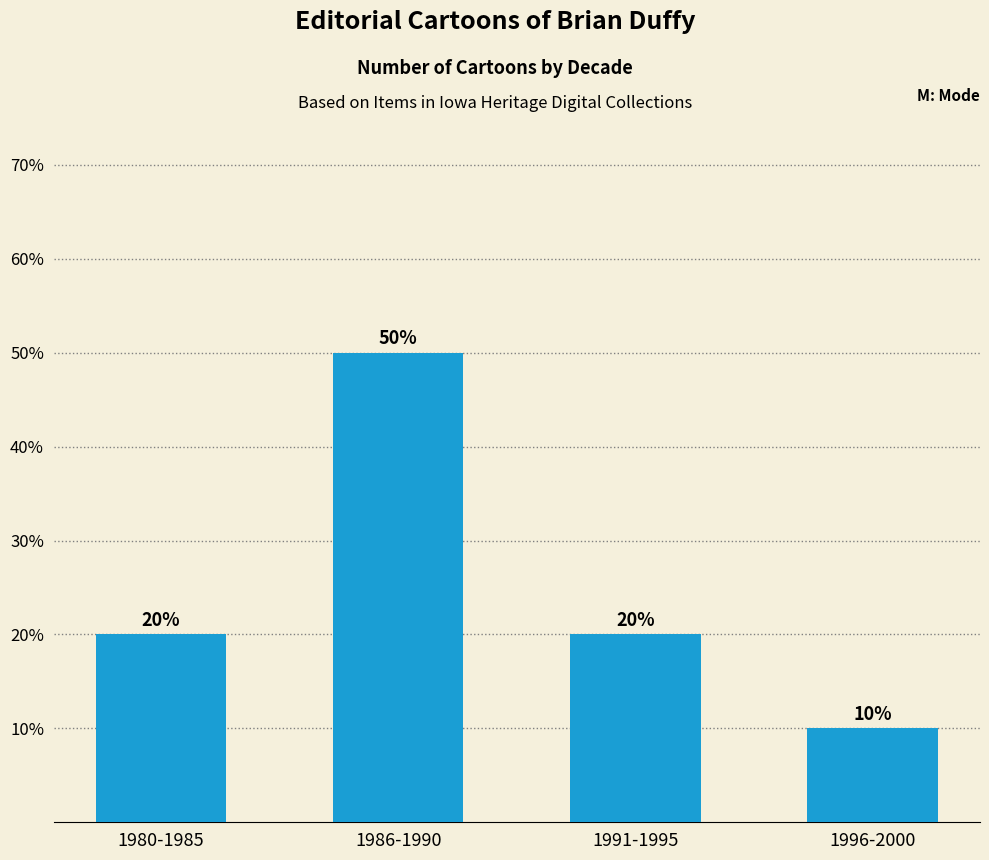

What is the greatest value displayed?

50